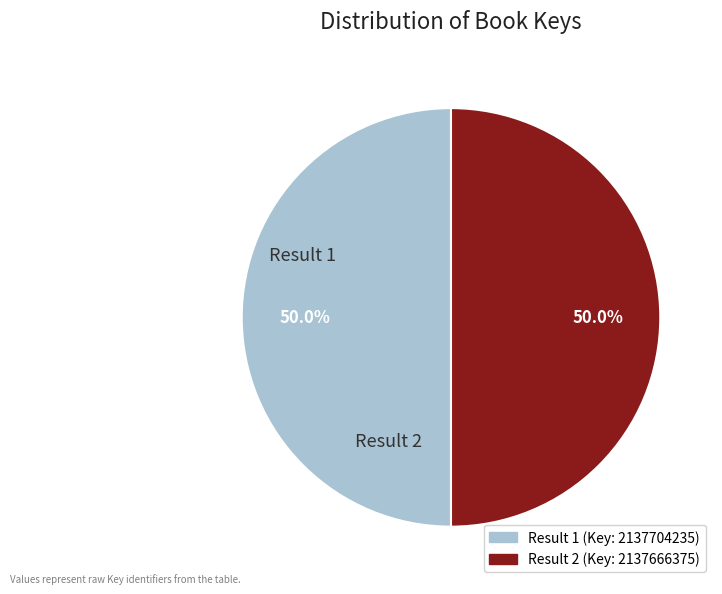

True or false: Result 2 accounts for 55% of the total.

False